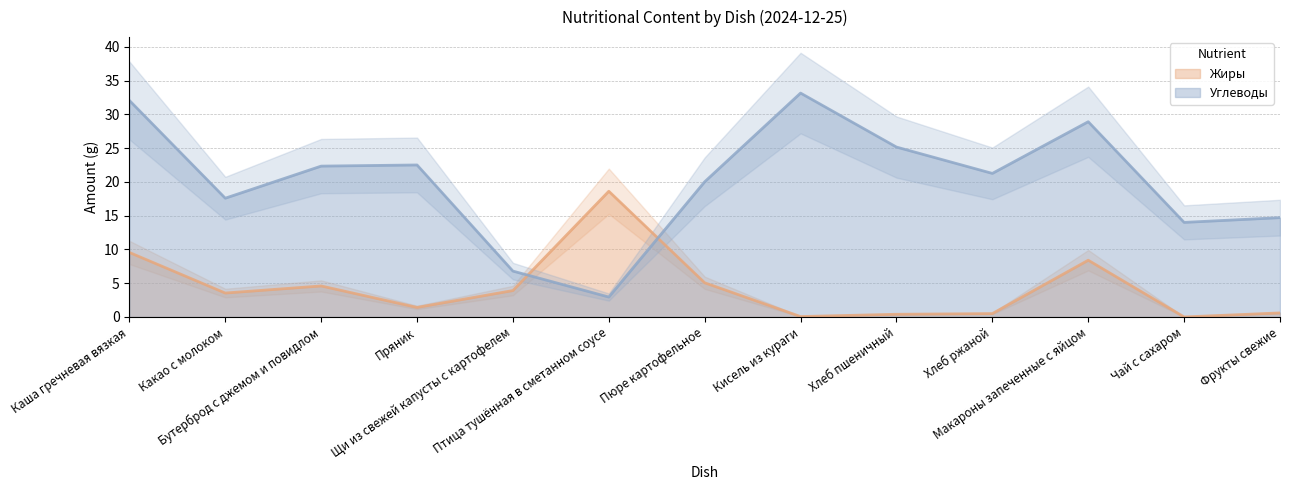

What is the sum of all Жиры values?

56.6